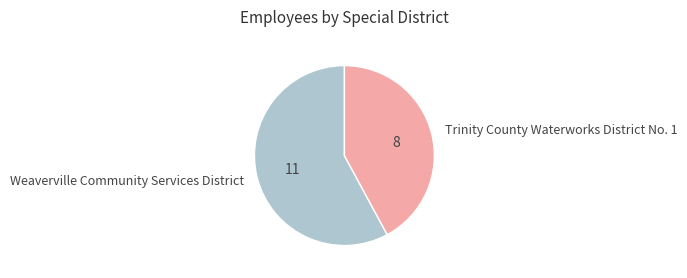

Approximately how many times larger is the value at Weaverville Community Services District compared to Trinity County Waterworks District No. 1?

1.4